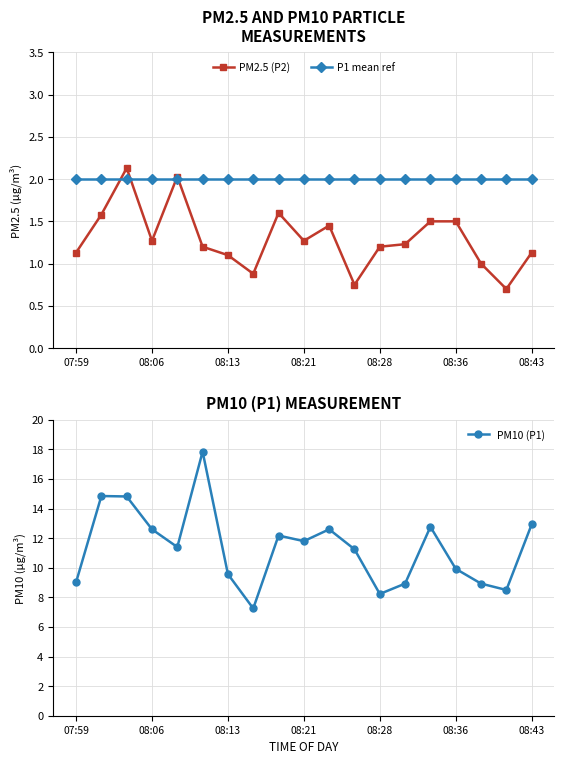

Where is the first local minimum for PM2.5 (P2)?

08:06